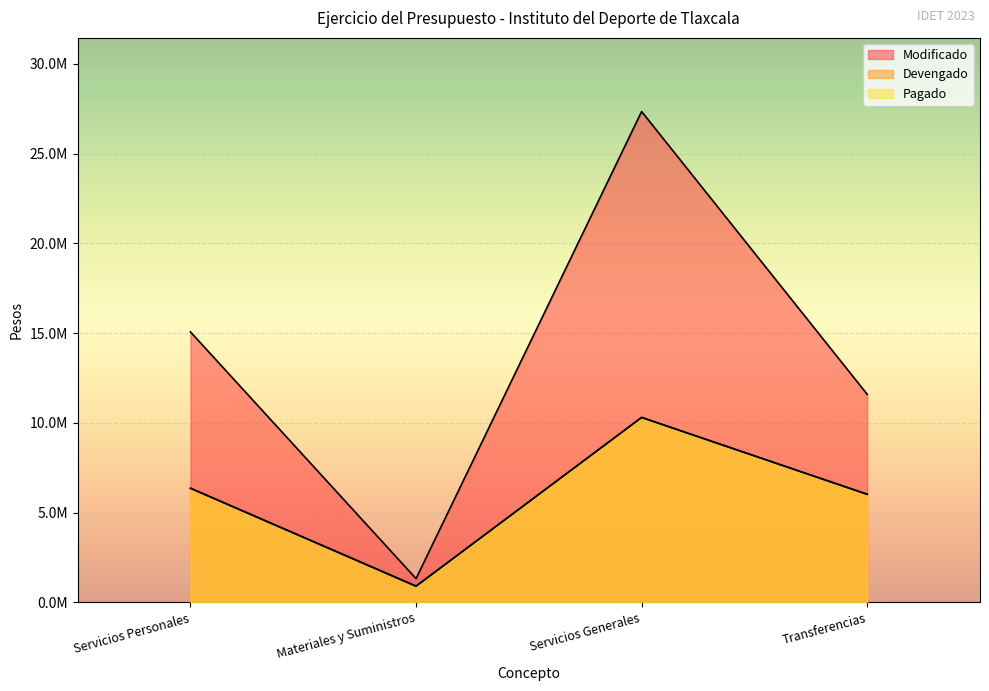

What is the difference between the maximum and second lowest values in the Devengado series?

4281376